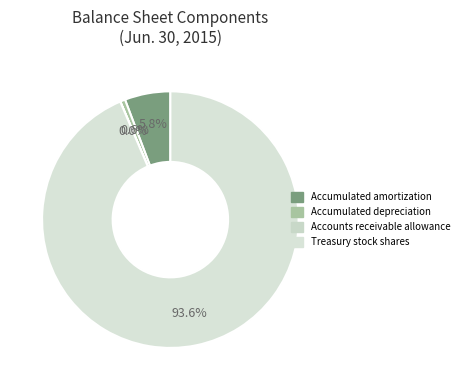

What is the change in value from Accumulated depreciation to Accounts receivable allowance?

-27825